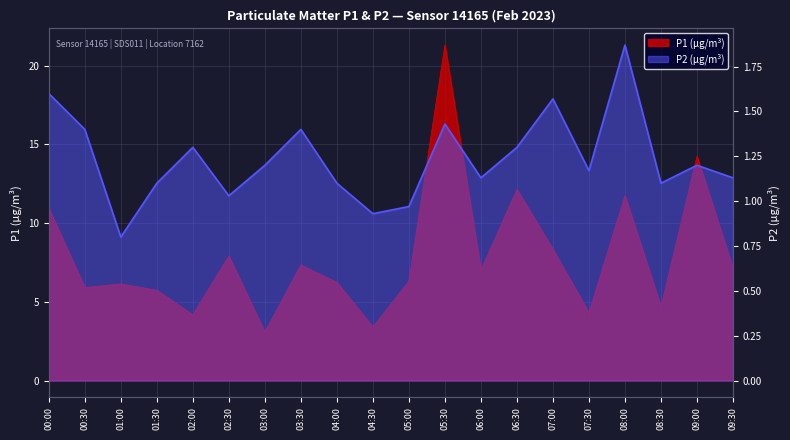

What is the sum of the P1 values at 06:00 and 03:00?

10.1